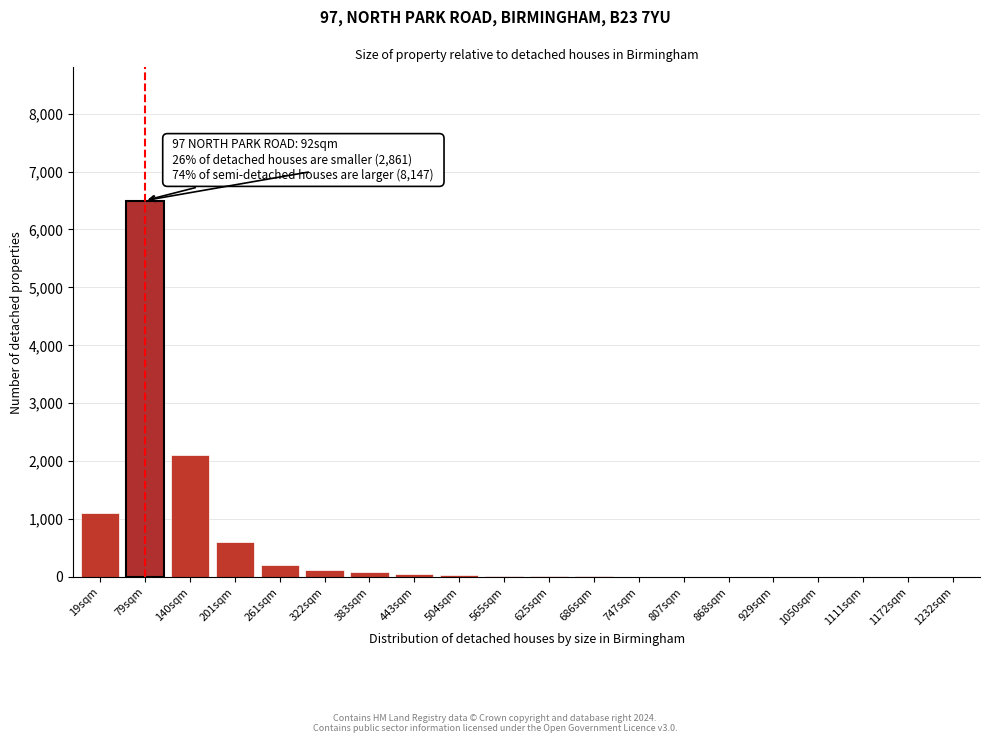

What is the sum of all values?

10851